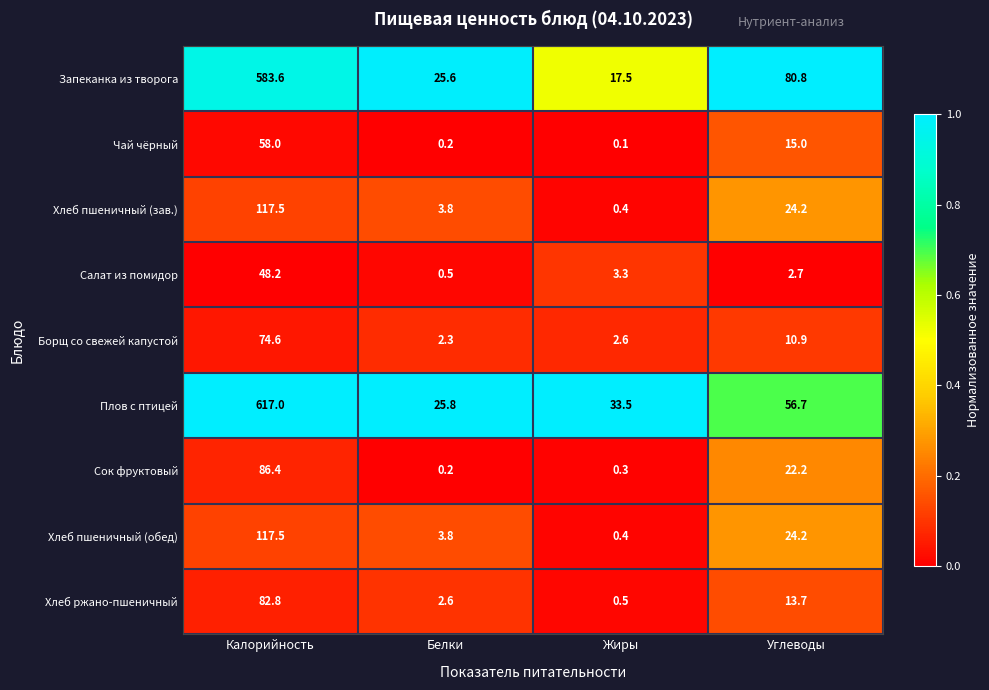

At which label does Плов с птицей first exceed 56?

Калорийность